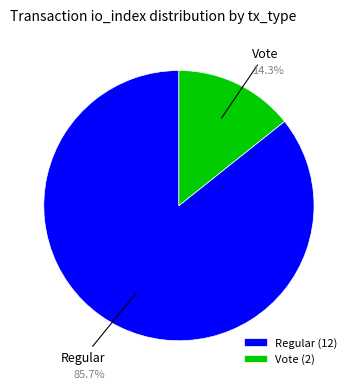

Between Vote and Regular, which is larger?

Regular